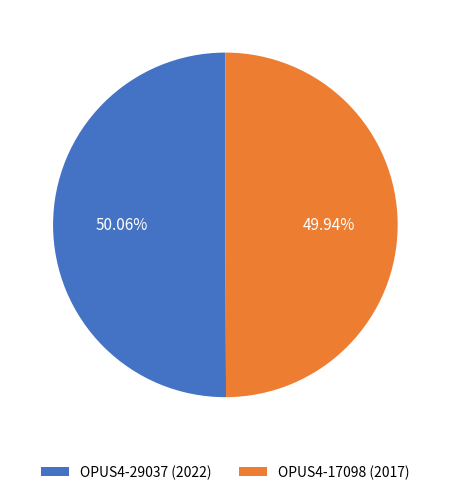

Approximately how many times larger is the value at OPUS4-29037 (2022) compared to OPUS4-17098 (2017)?

1.0